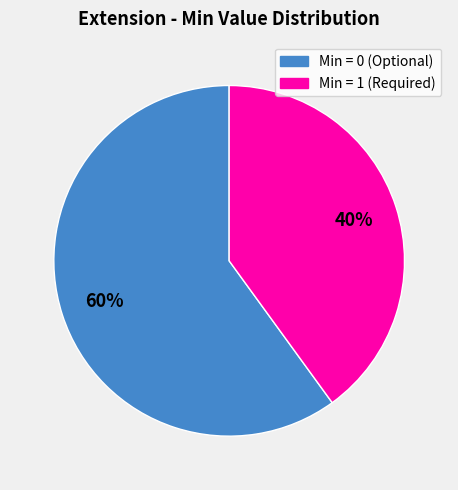

Is there any slice that represents more than half of the pie?

Yes